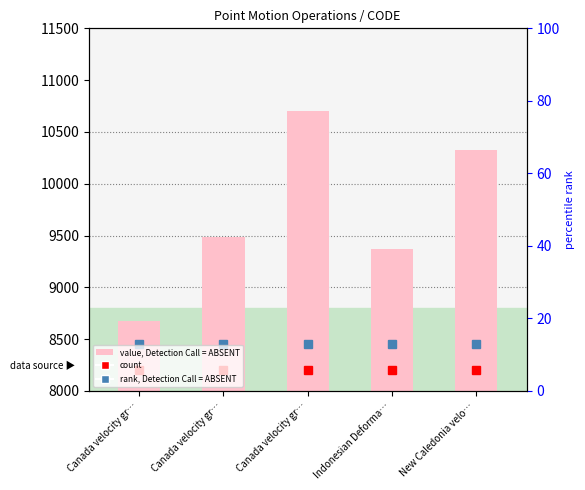

What is the difference between the values at New Caledonia velo… and Canada velocity gr…?

840